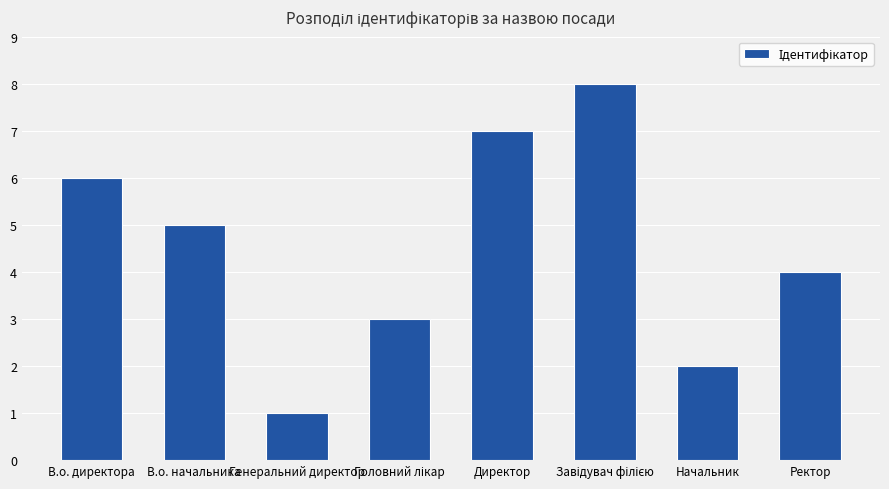

What is the sum of all values?

36